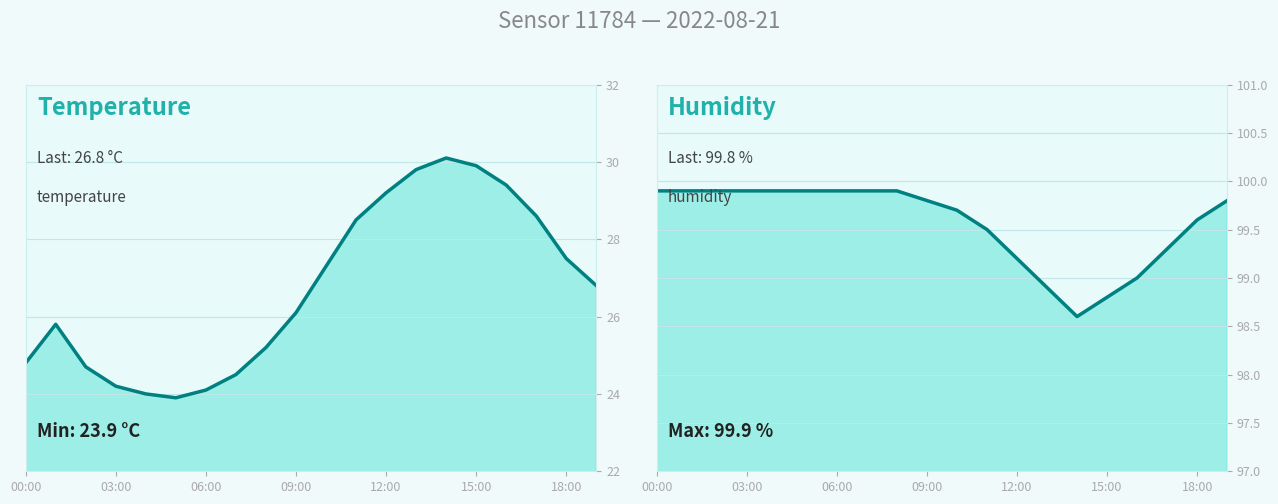

List the series in order of their overall mean, lowest first.

temperature, humidity